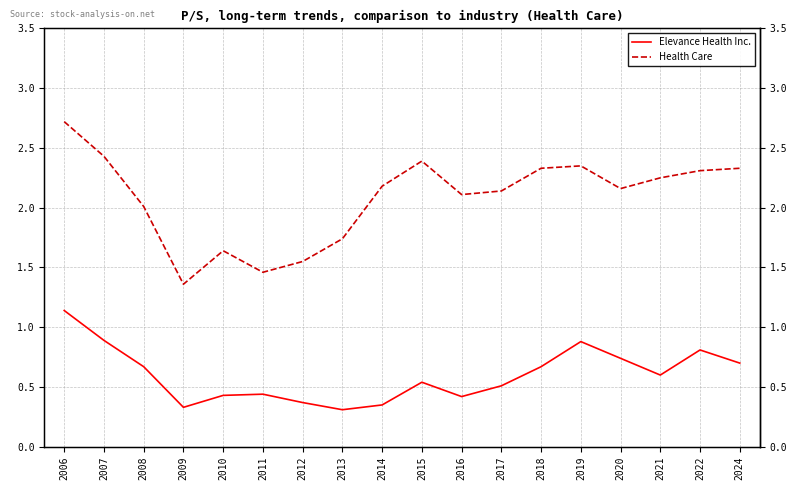

At which label does Elevance Health Inc. reach its peak?

2006